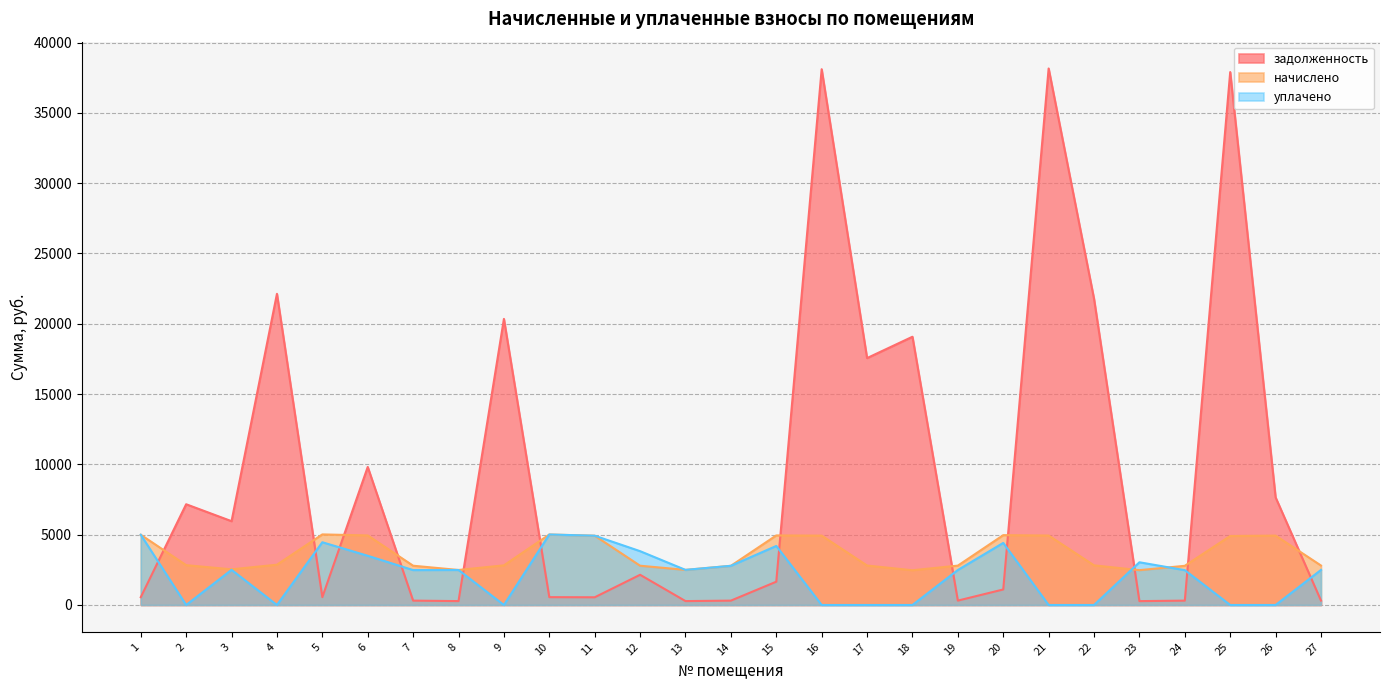

Where does the начислено series first go above 2819?

1